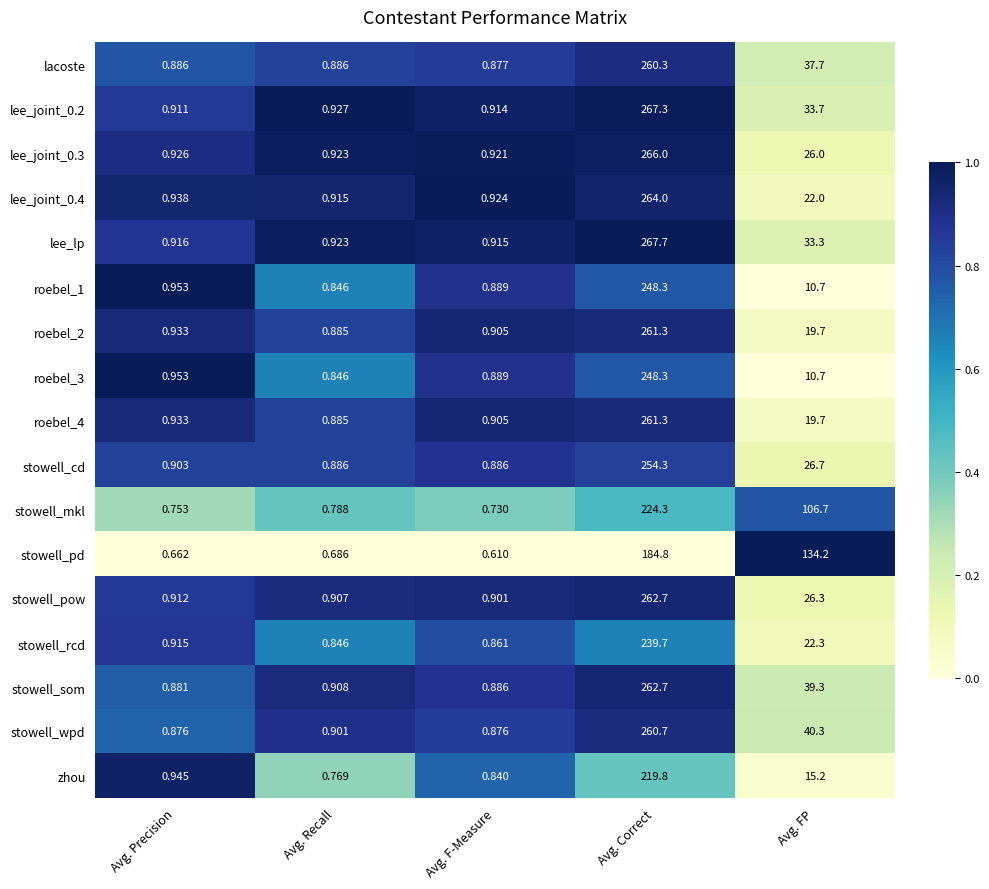

What is the spread (max minus min) of values at Avg. FP?

123.5